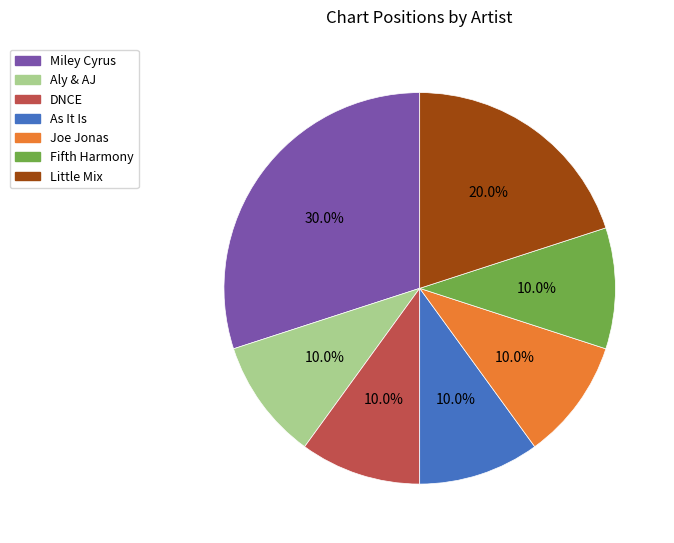

Combined, what portion of the pie is Little Mix and DNCE?

30.0%